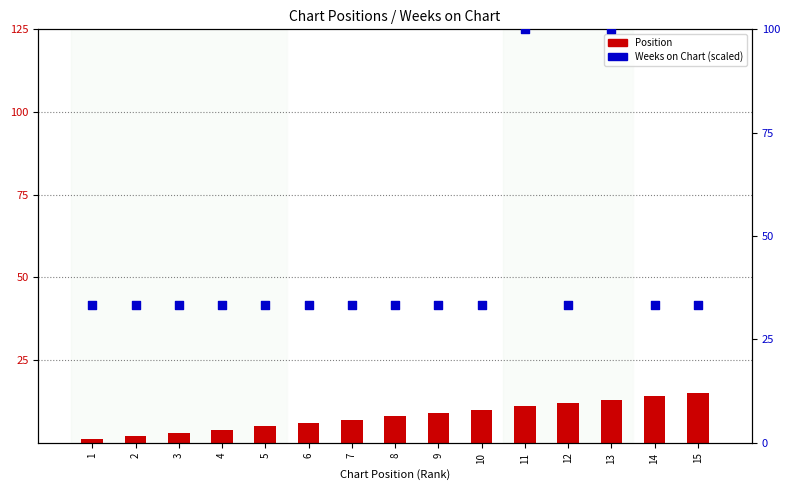

Which series has the largest total across all categories?

Weeks on Chart (scaled)